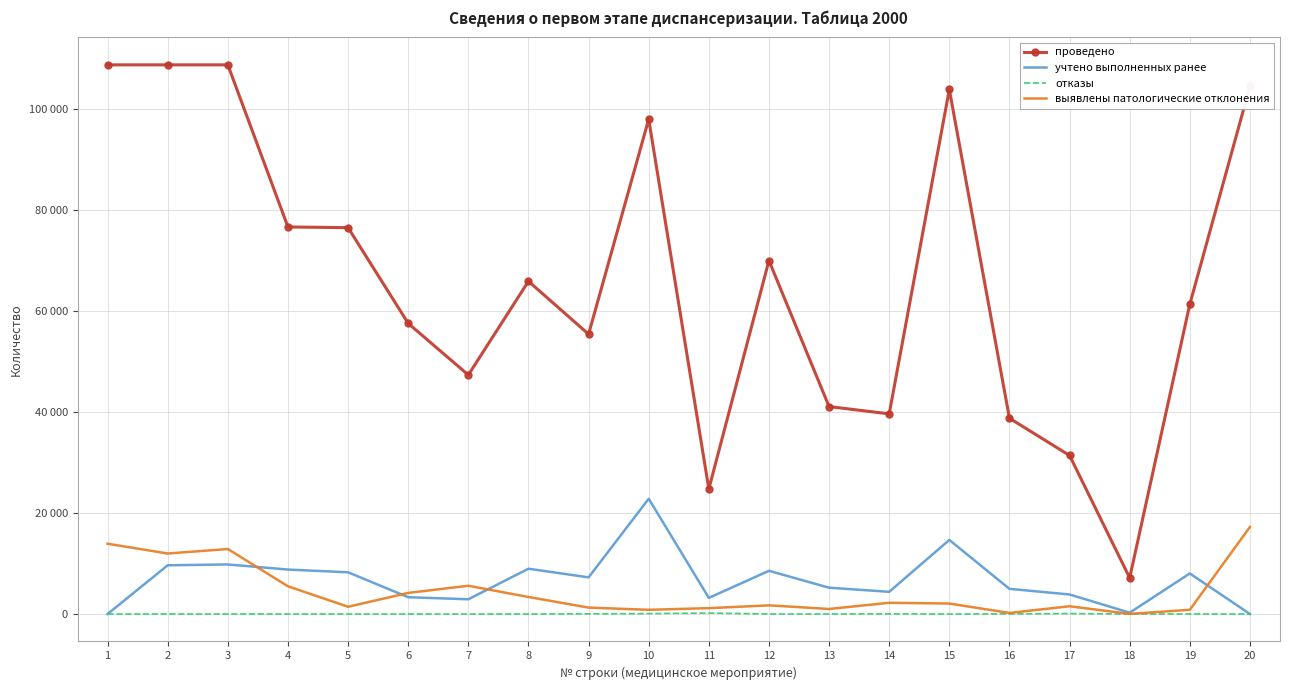

Between 8 and 13, which series saw the biggest shift?

проведено